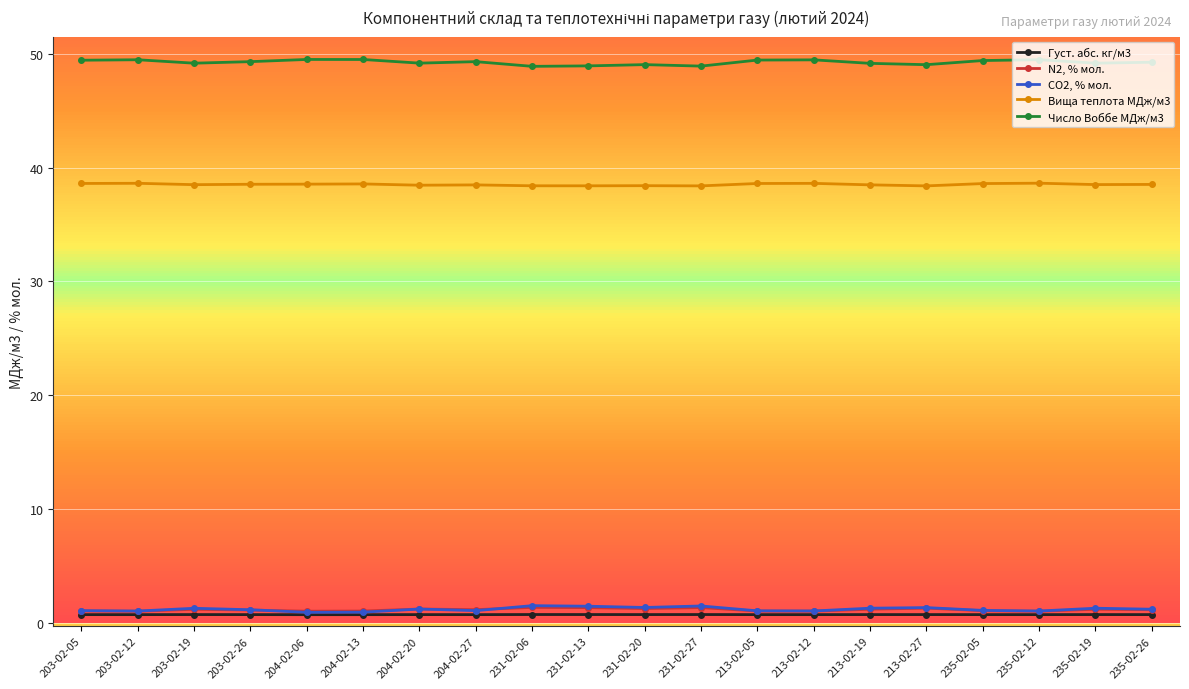

Which series has the largest total across all categories?

Число Воббе МДж/м3